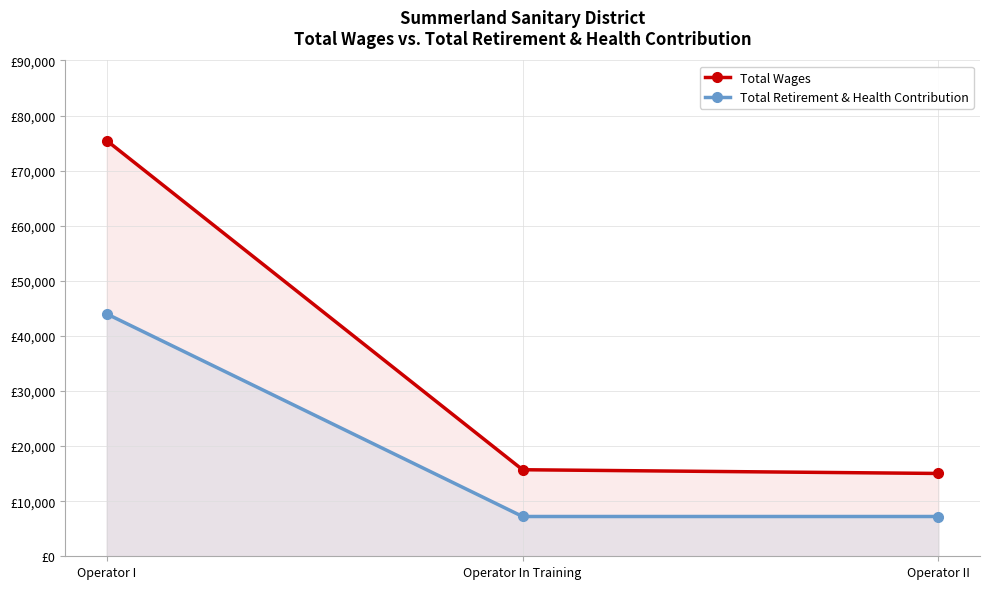

Reading left to right, what are all the values shown in this chart?

Total Wages: Operator I=75462	Operator In Training=15710	Operator II=15033
Total Retirement & Health Contribution: Operator I=44004	Operator In Training=7222	Operator II=7220